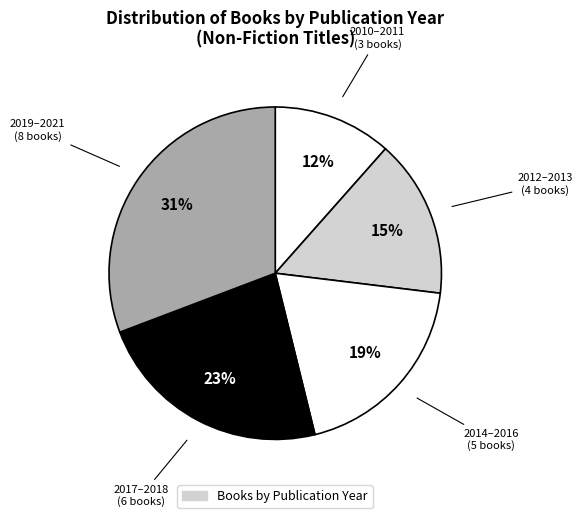

Which slice is the largest?

2019-2021